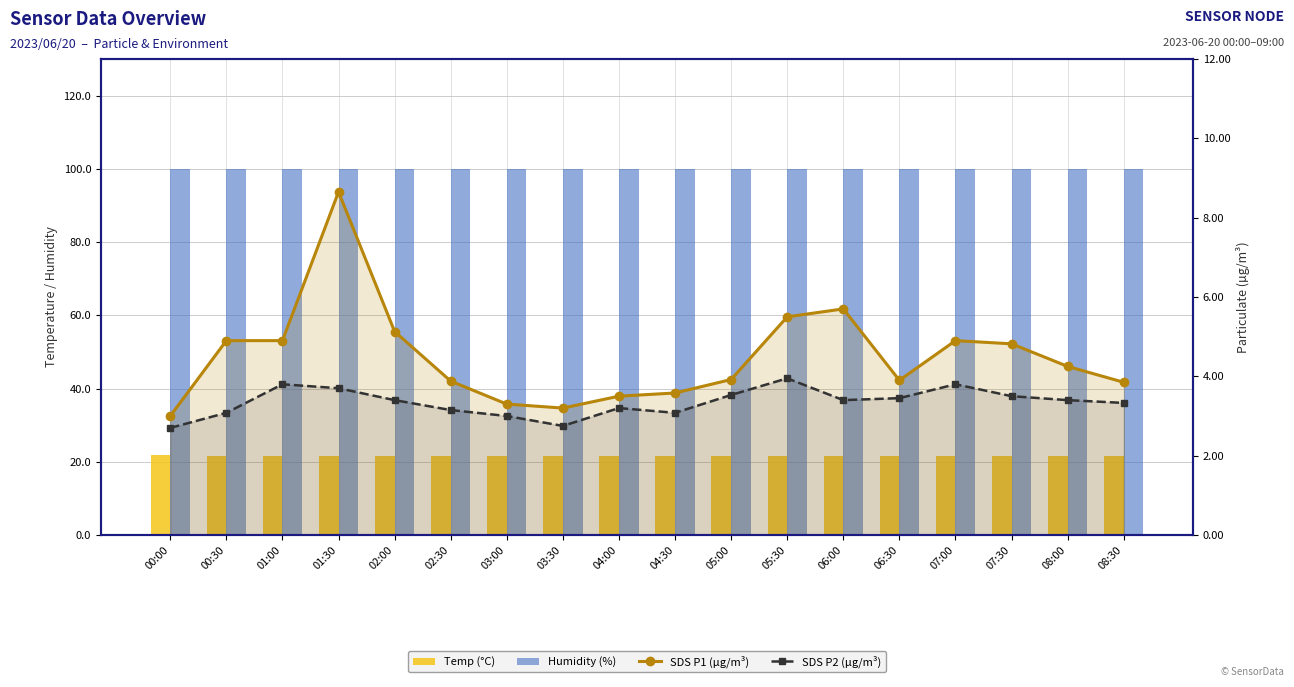

At 06:00, list the series in order from largest to smallest.

Humidity (%), Temp (°C), SDS P1 (µg/m³), SDS P2 (µg/m³)